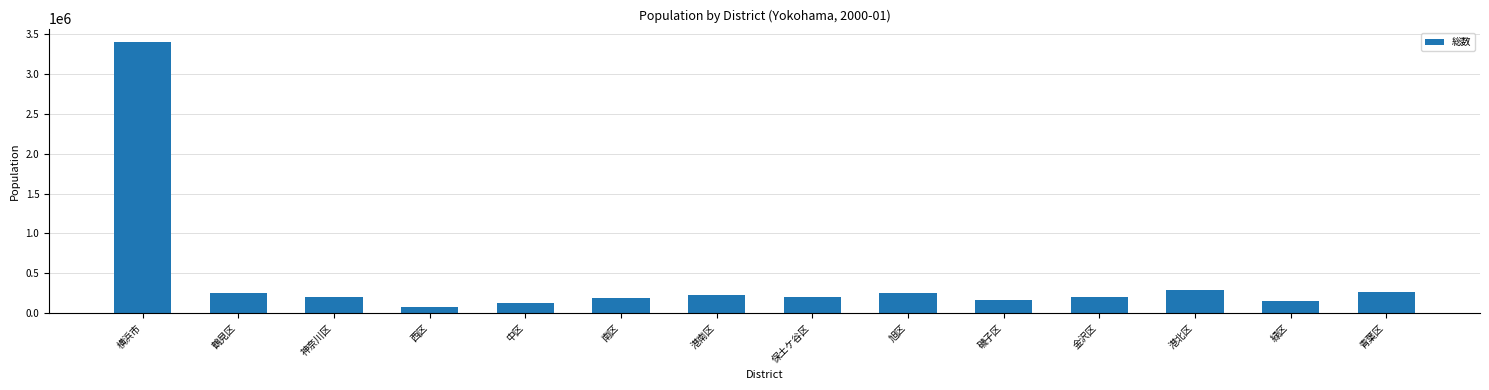

What is the sum of all values?

6012381